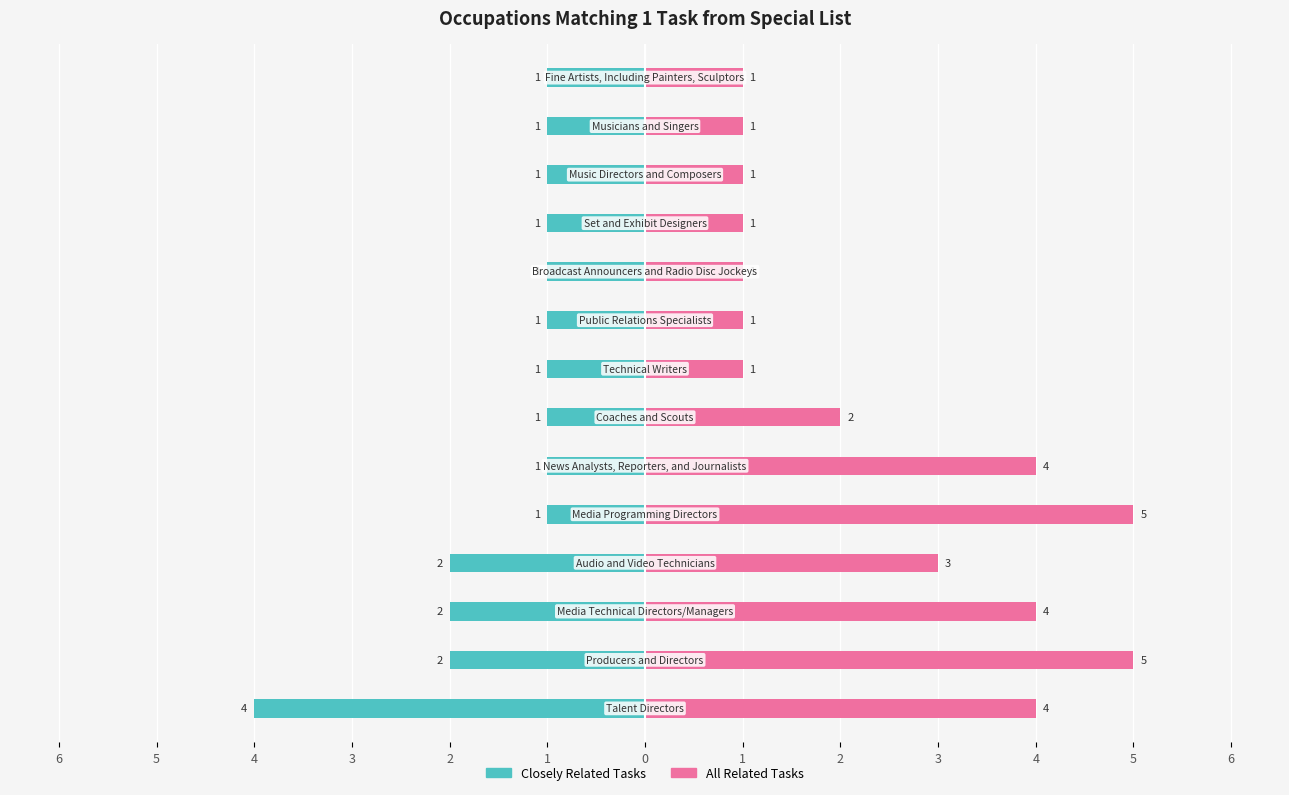

Rank the series by their average value, from lowest to highest.

Closely Related Tasks, All Related Tasks